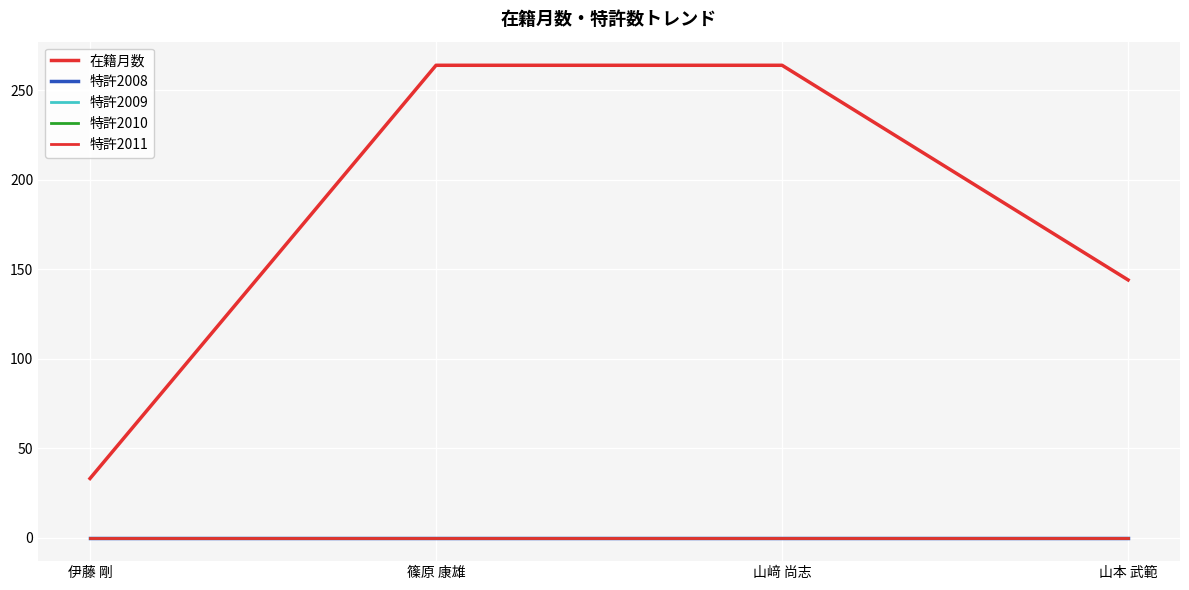

Reading left to right, extract all data points from this chart.

在籍月数: 33	264	264	144
特許2008: 0	0	0	0
特許2009: 0	0	0	0
特許2010: 0	0	0	0
特許2011: 0	0	0	0